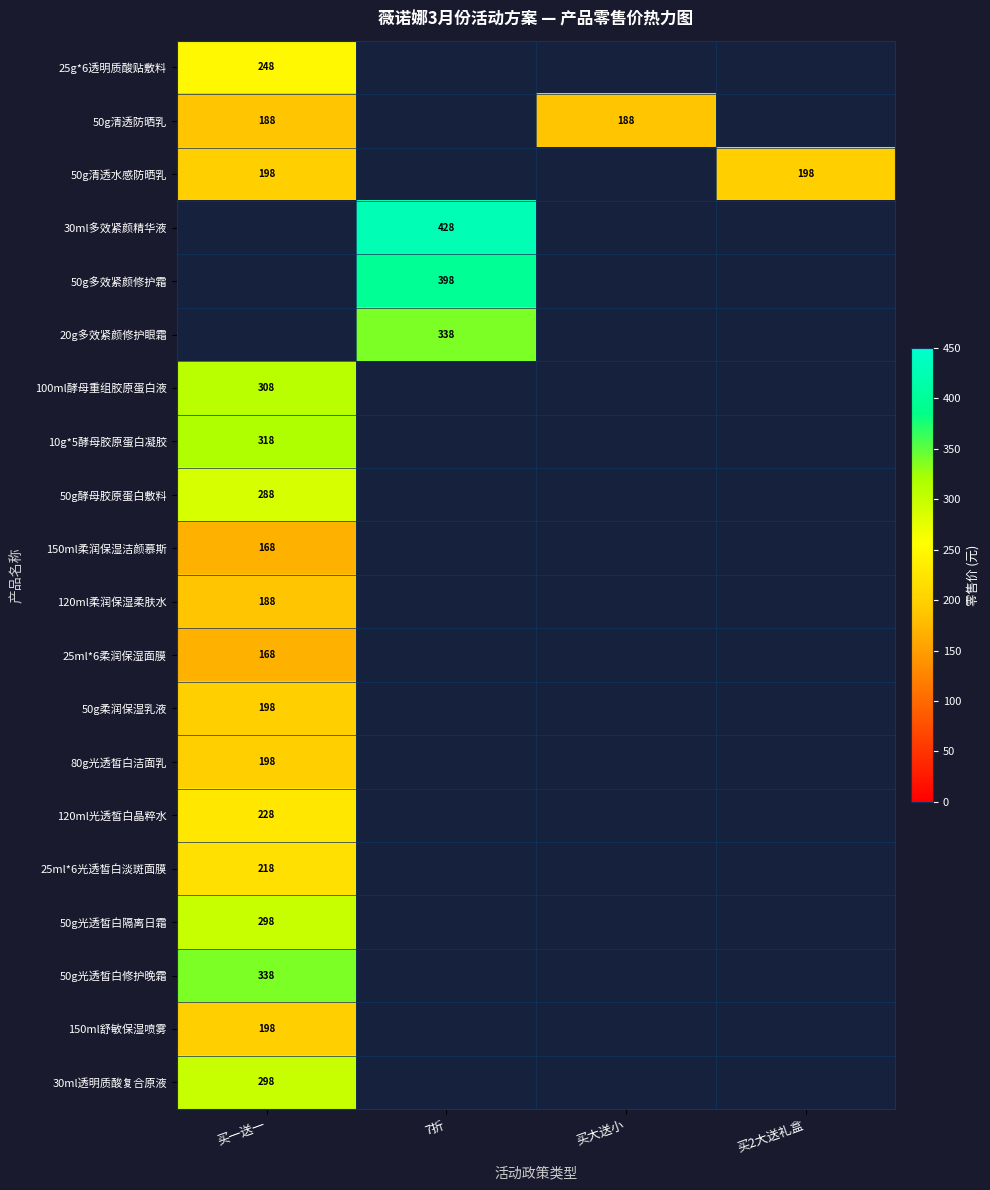

True or false: 10g*5酵母胶原蛋白凝胶 has a value of 318 at 买一送一.

True